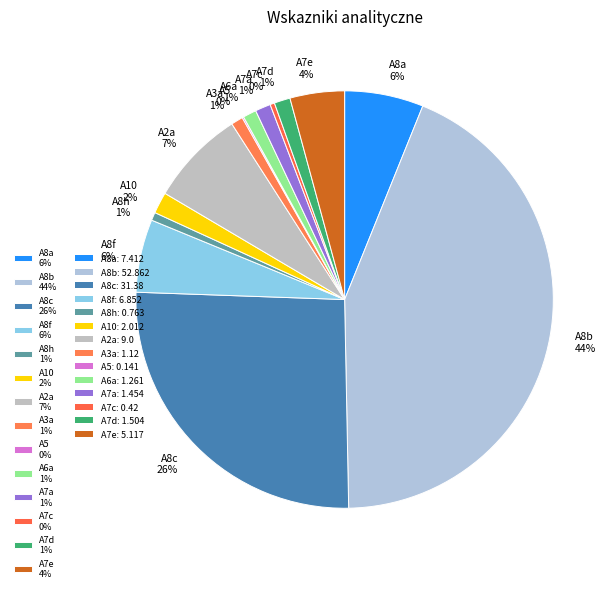

To the nearest percent, what is the average slice percentage?

7%